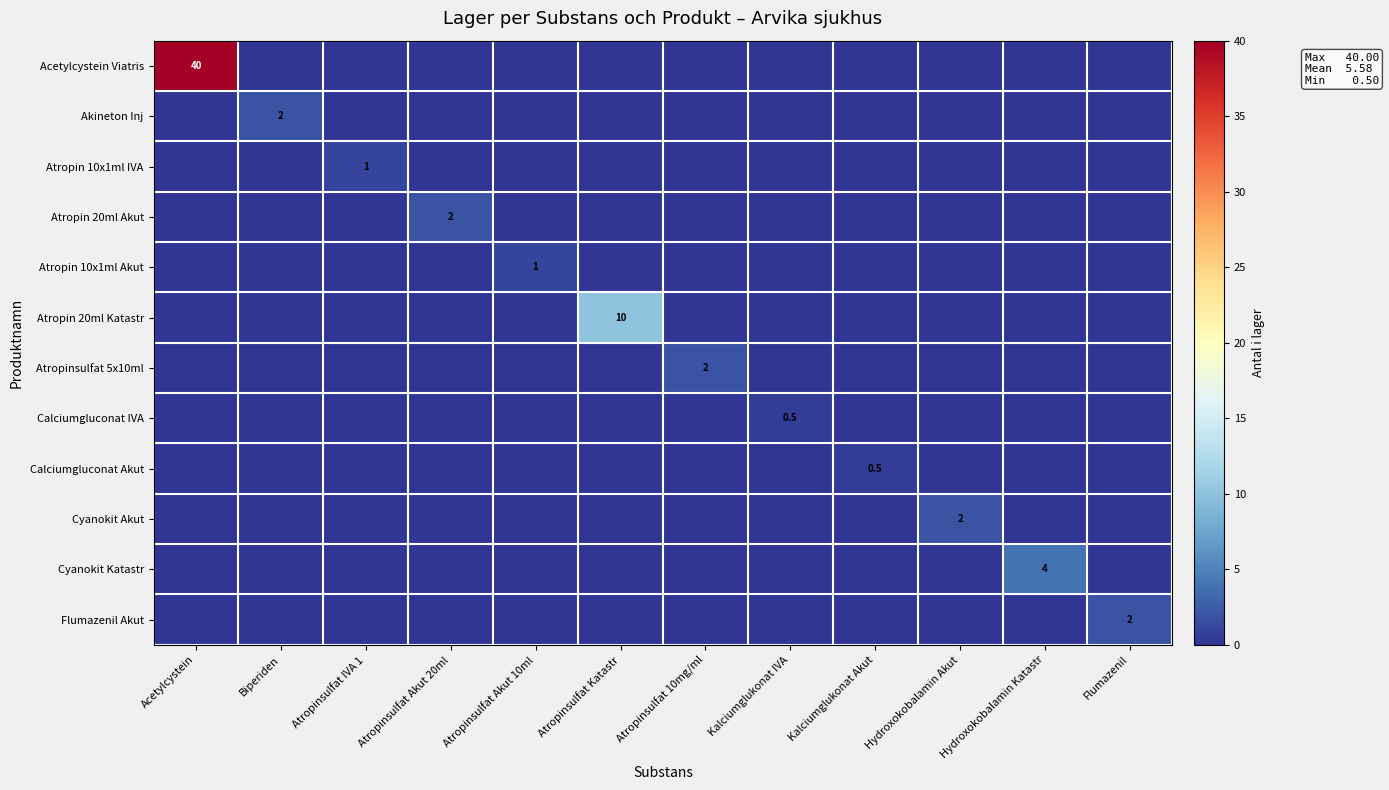

The Calciumgluconat IVA series shows 0.5 at Kalciumglukonat IVA. True or false?

True